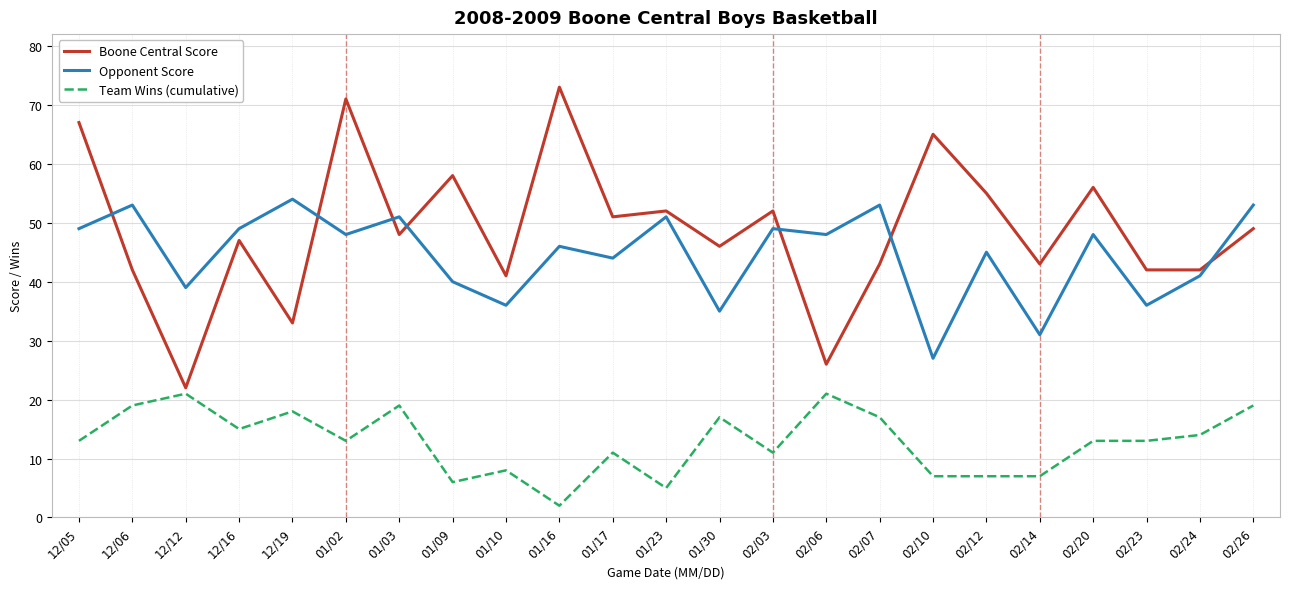

What is the total value across all series at 02/12?

107